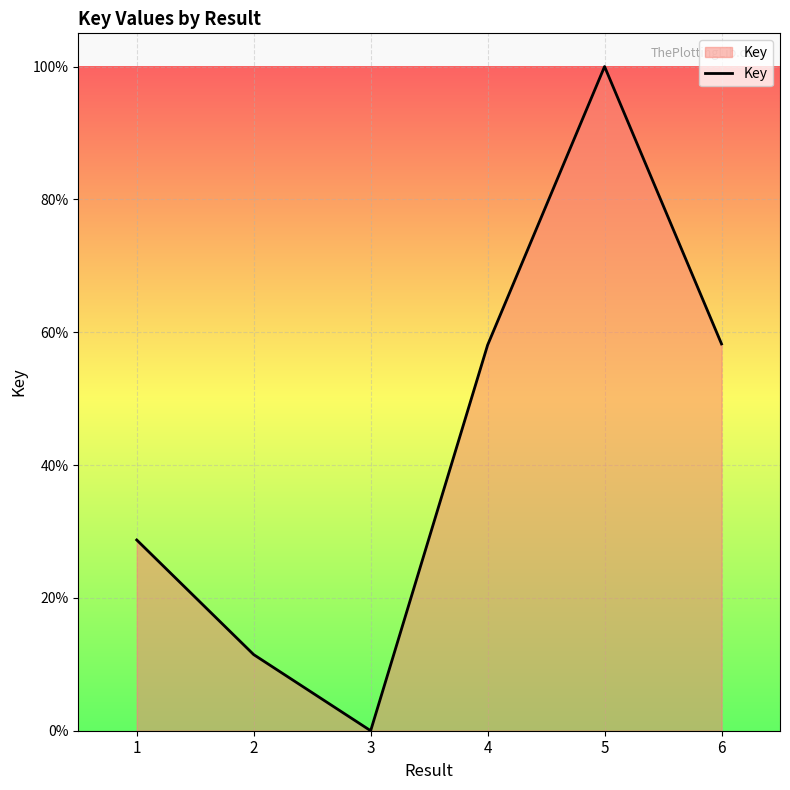

List the labels in order of value, smallest first.

3, 2, 1, 4, 6, 5